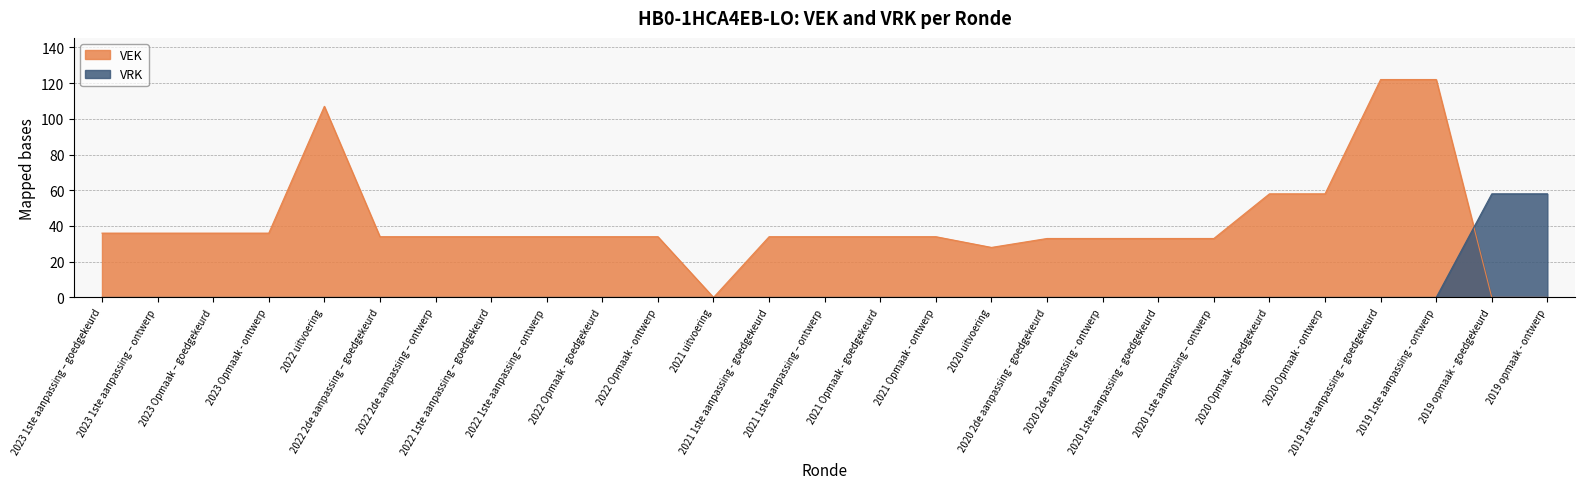

Which label corresponds to the largest value in the chart?

2019 1ste aanpassing – goedgekeurd